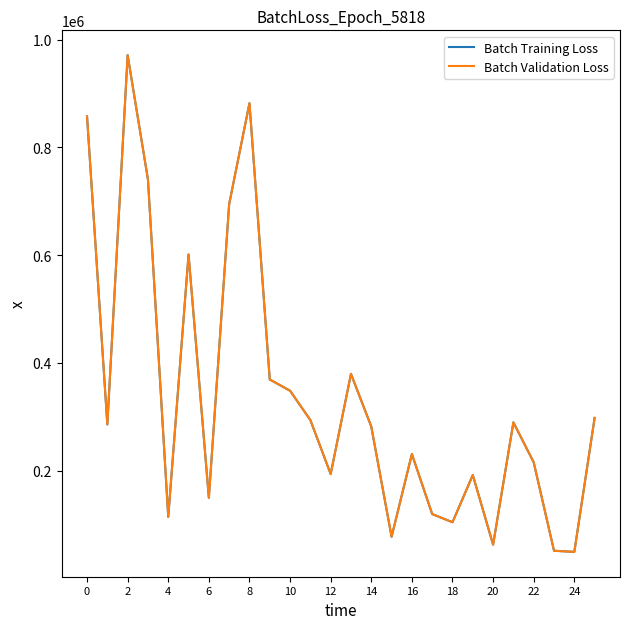

How many interior local valleys does the Batch Training Loss series have?

8